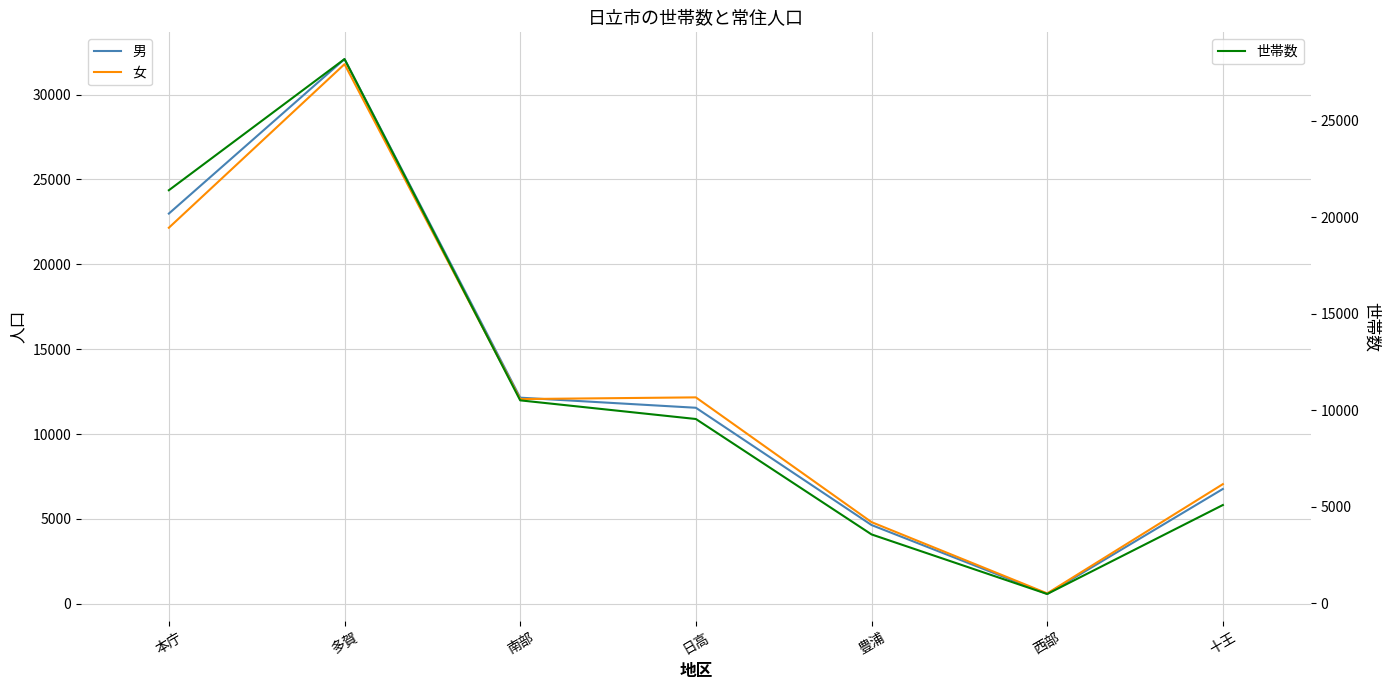

Reading left to right, what are all the values shown in this chart?

男: 22988	32090	12142	11547	4638	576	6763
女: 22153	31791	12059	12159	4809	612	7047
世帯数: 21401	28197	10514	9548	3568	482	5091